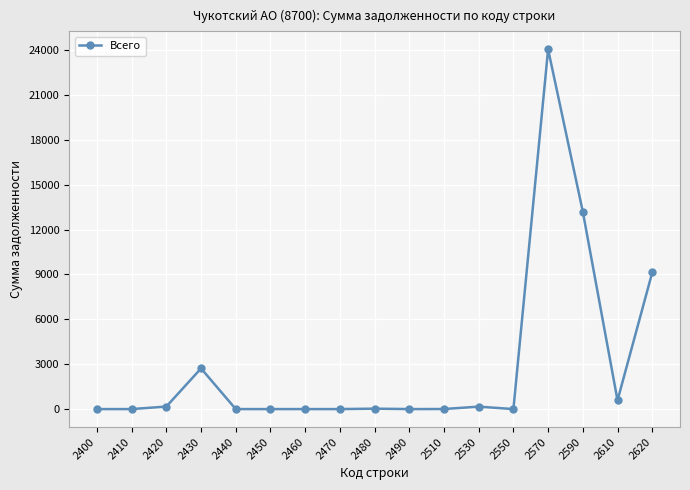

True or false: the data shows 168 at 2420.

True